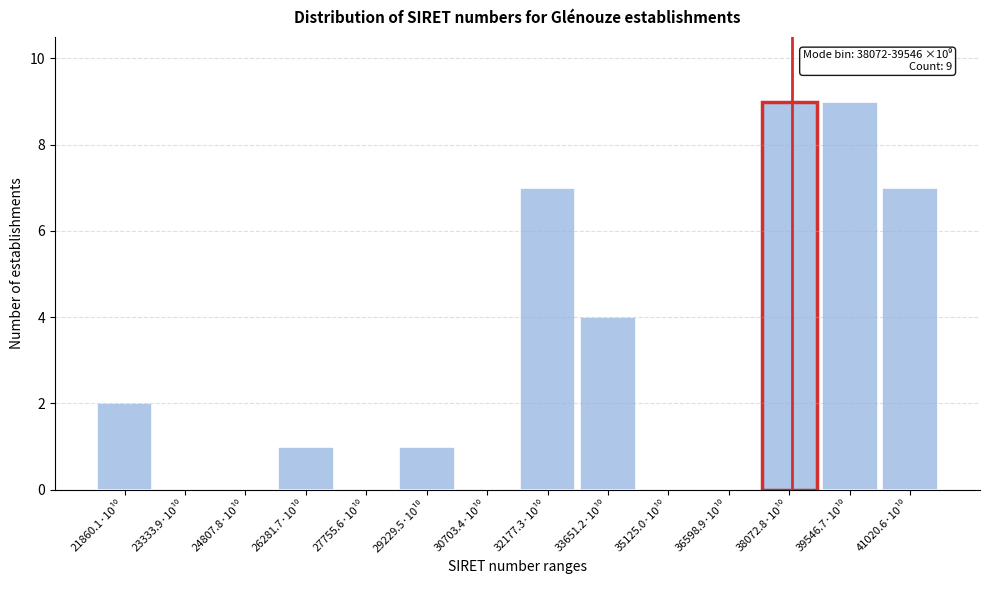

What is the maximum value shown in the chart?

9